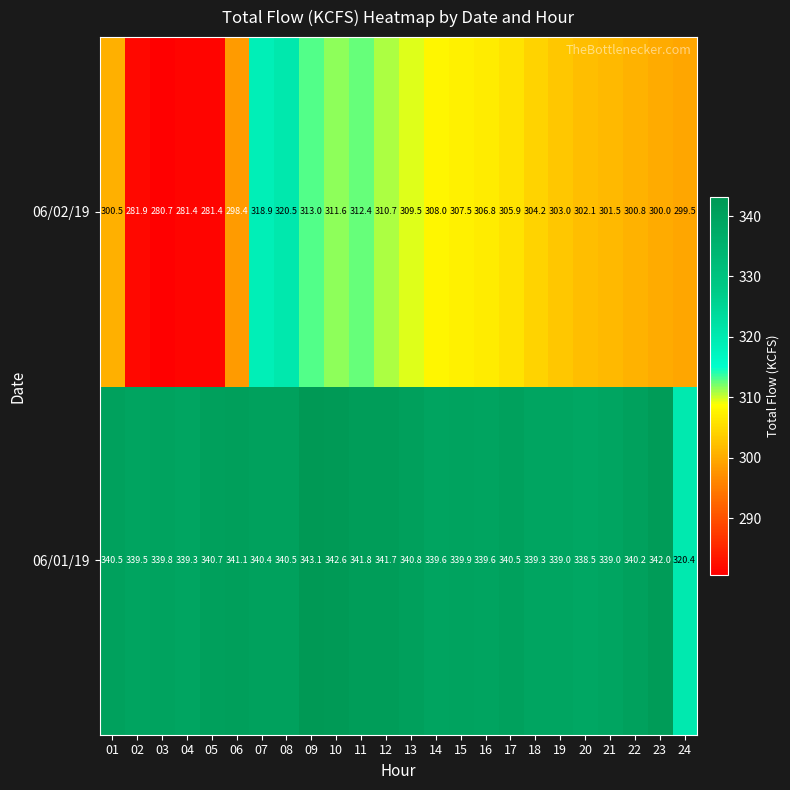

At which category is the sum across all series the highest?

08